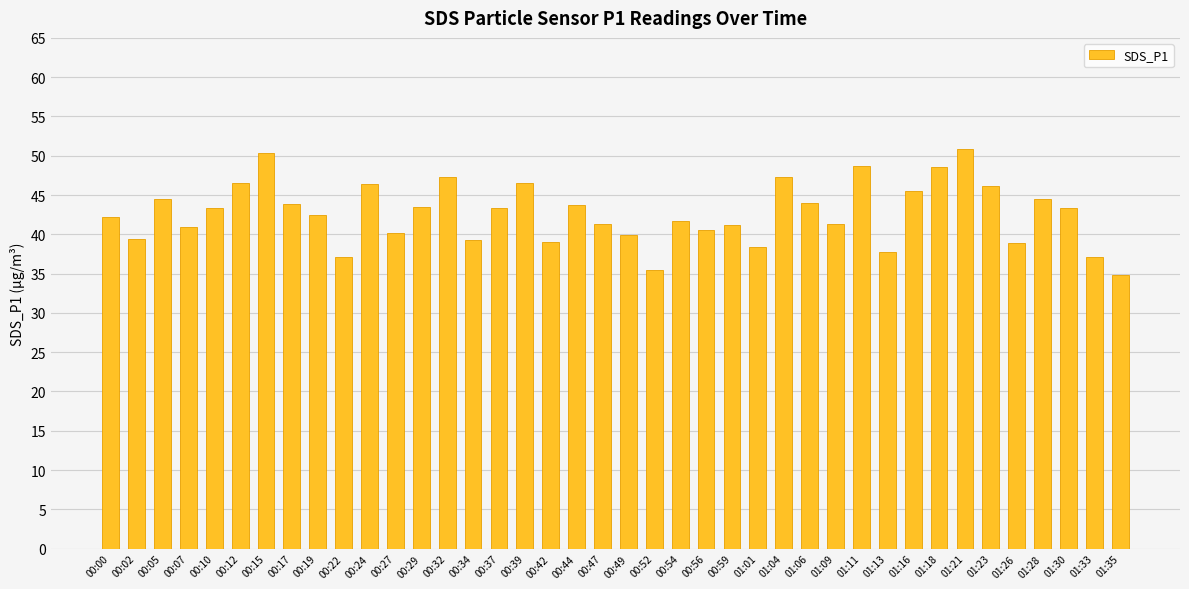

Which has a higher value, 00:29 or 00:49?

00:29